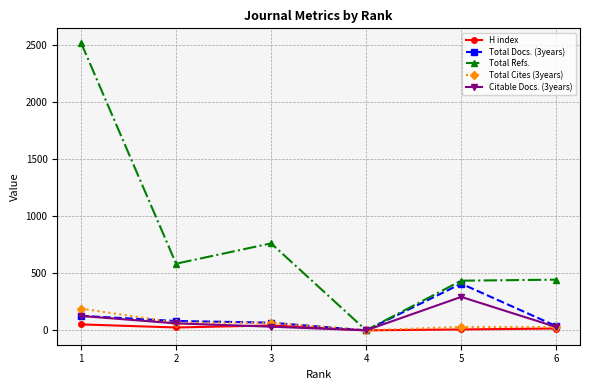

Which series changed the most between 1 and 2?

Total Refs.